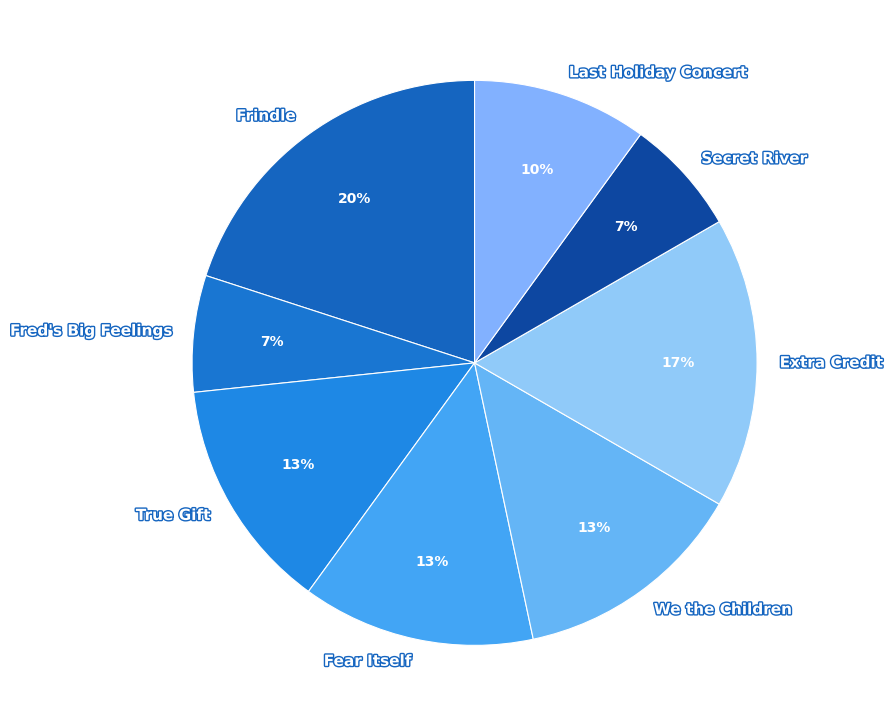

To the nearest percent, what is the combined percentage of Frindle and Fred's Big Feelings?

27%